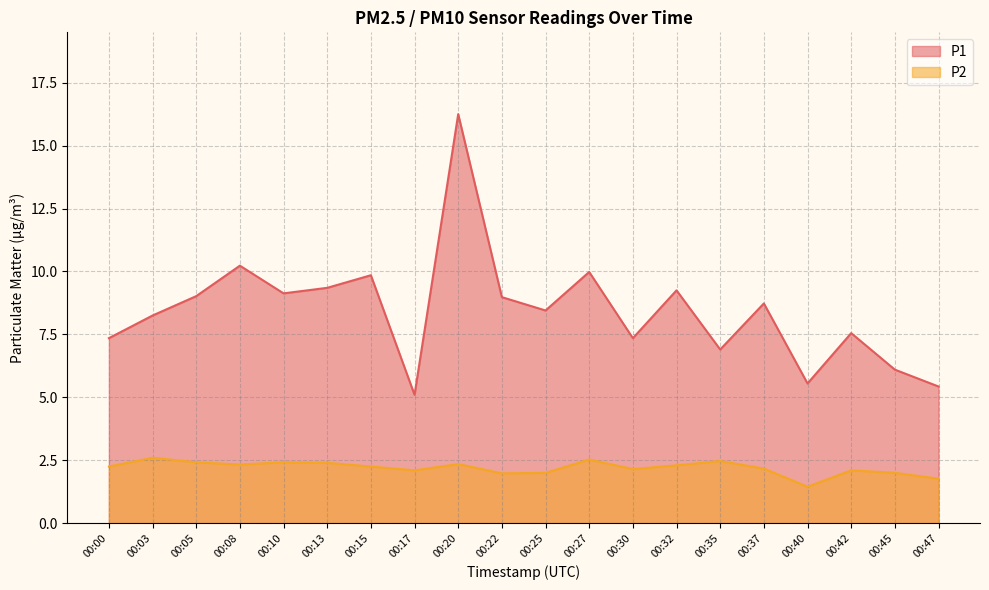

What is the maximum value shown in the chart?

16.2